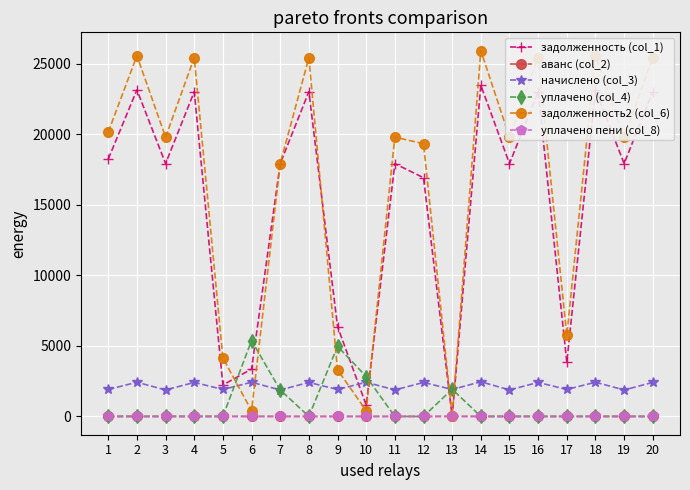

The value of уплачено (col_4) at 6 is 7258.8. True or false?

False